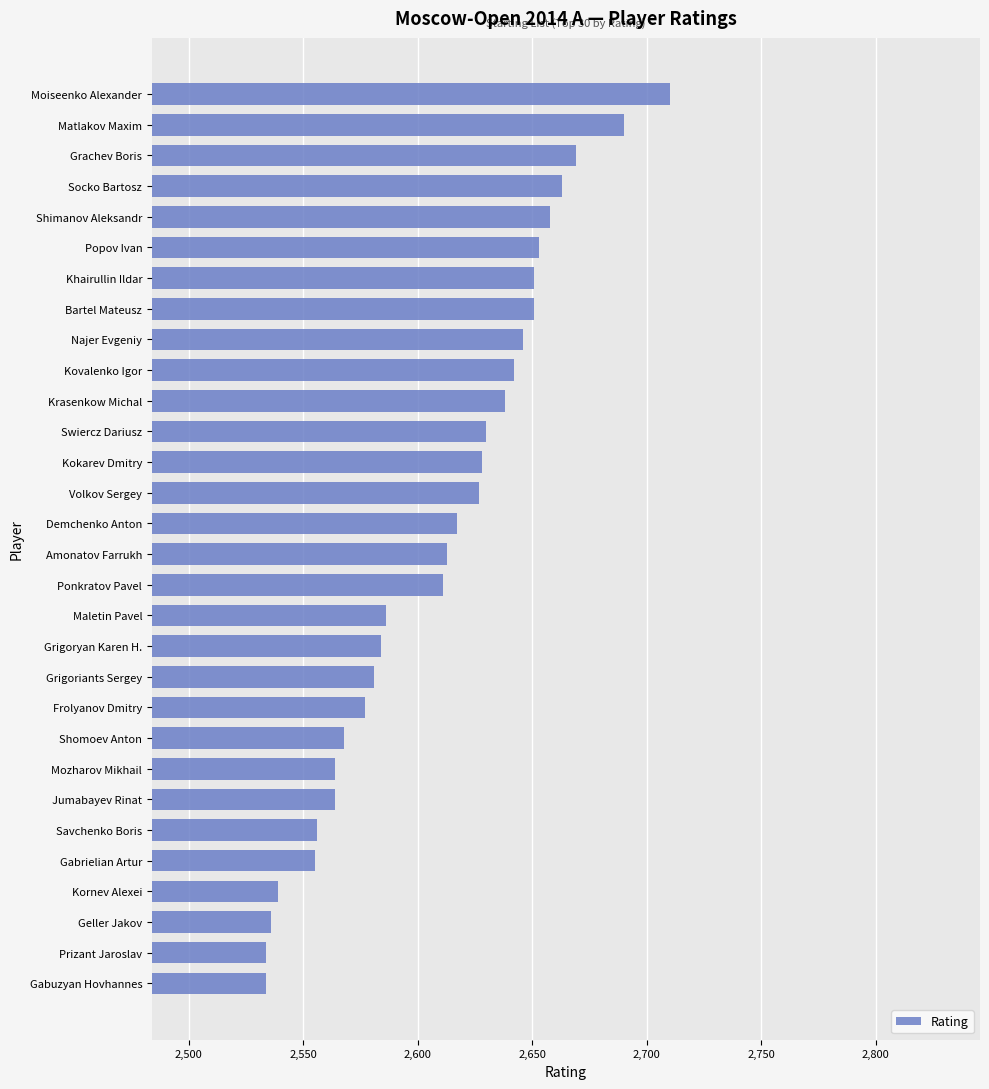

What is the change in value from Amonatov Farrukh to Grachev Boris?

+56